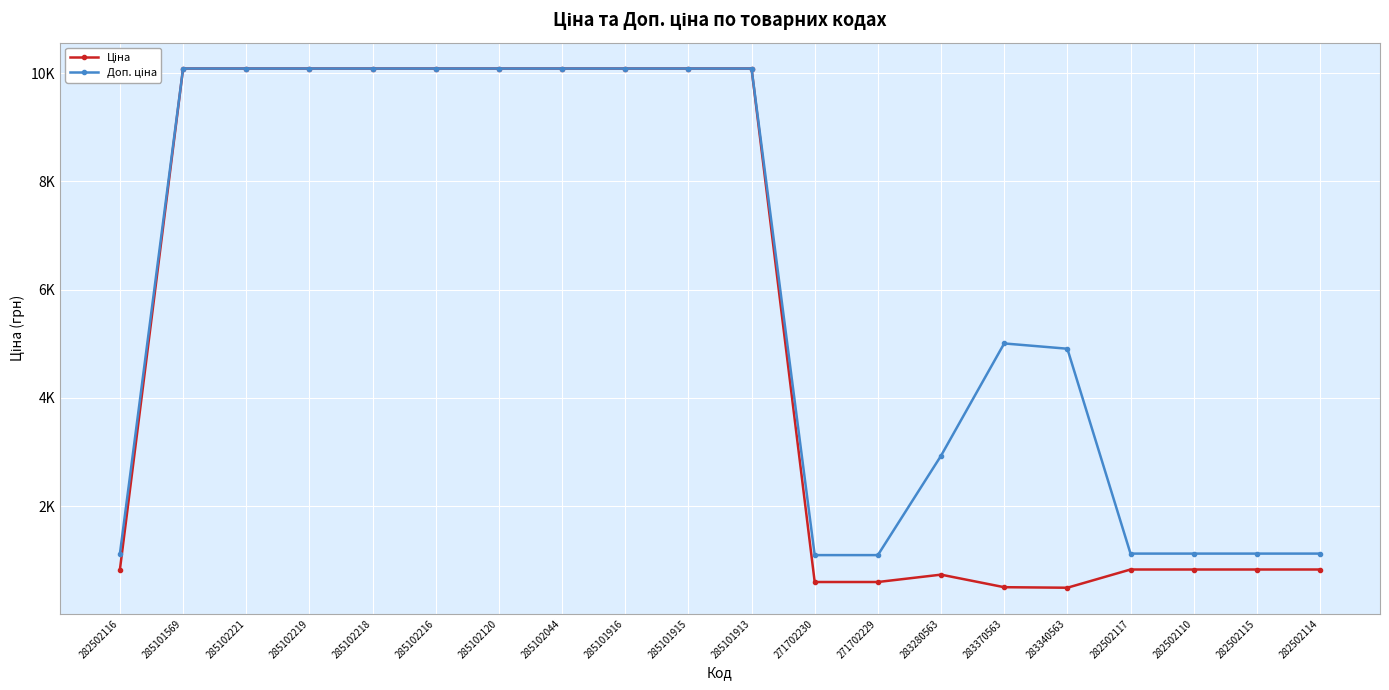

At how many categories does at least one series exceed 4867?

12